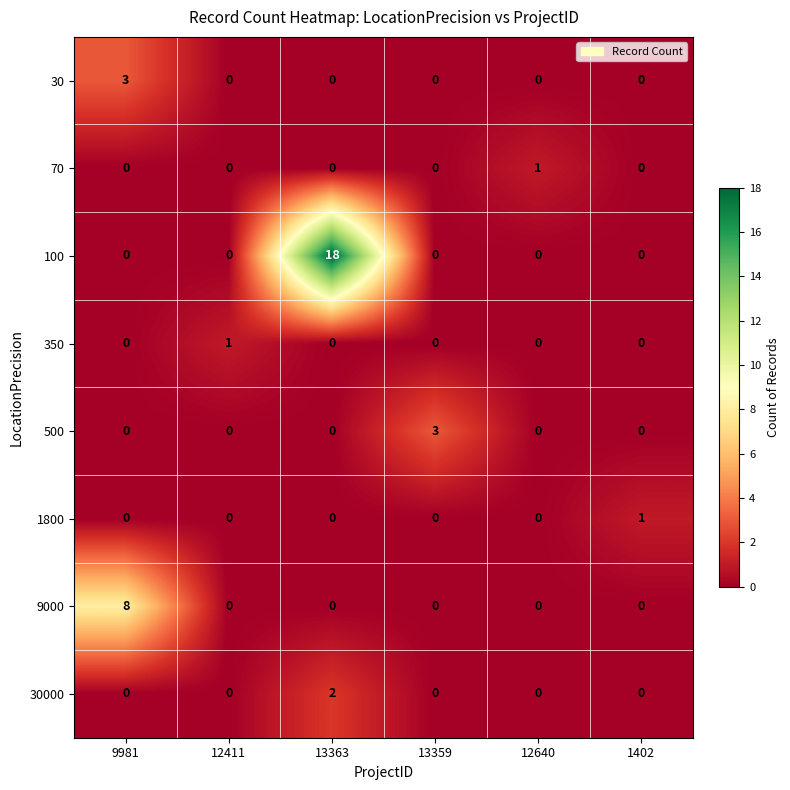

What is the total value across all series at 13363?

20